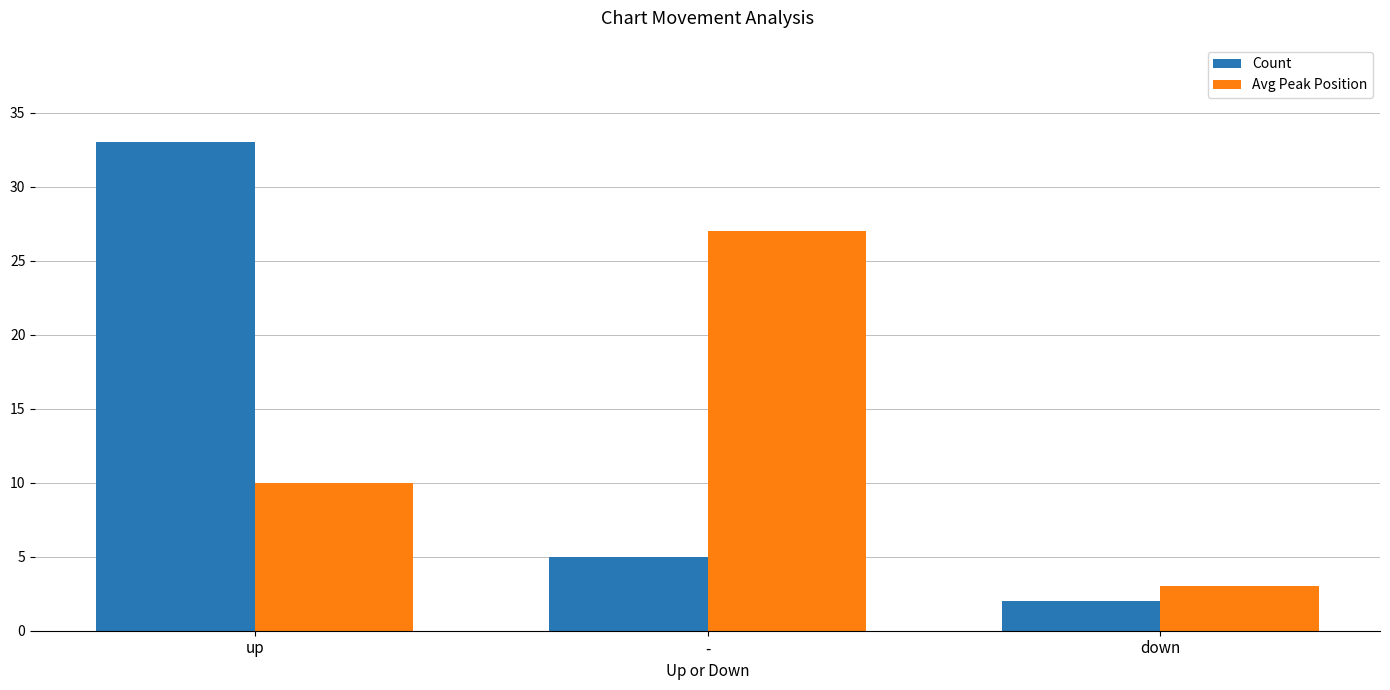

Is the value of Count at - greater than the value of Avg Peak Position at up?

No